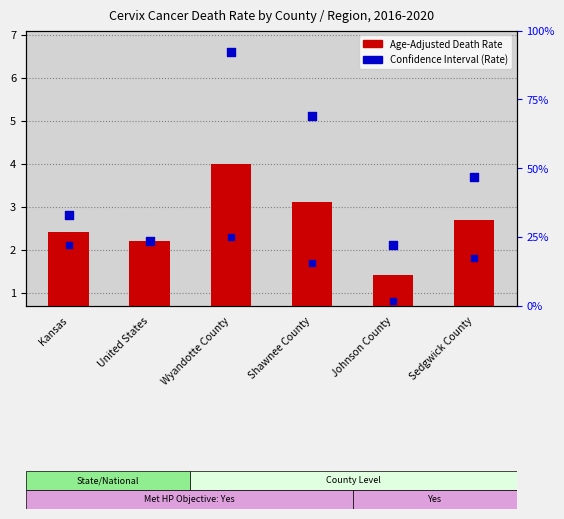

At how many categories does at least one series exceed 1?

6